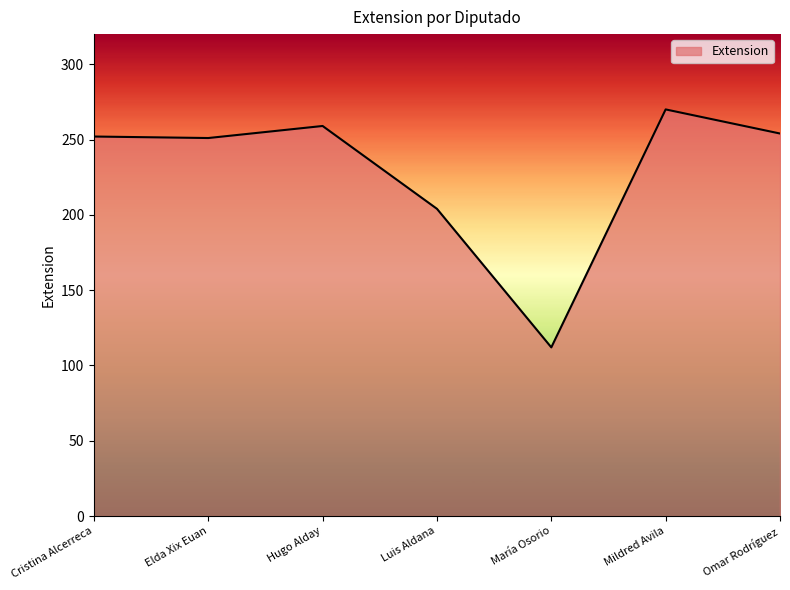

True or false: there are more than 1 points higher than both neighbors.

True